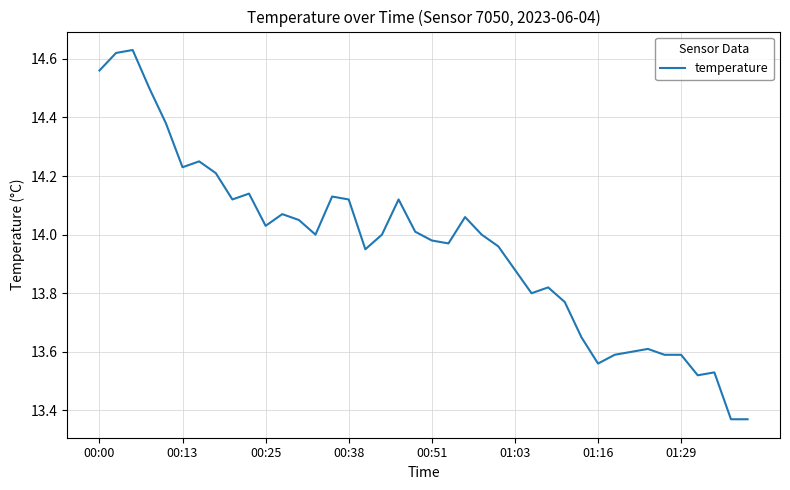

What is the difference between the maximum and minimum values?

1.3